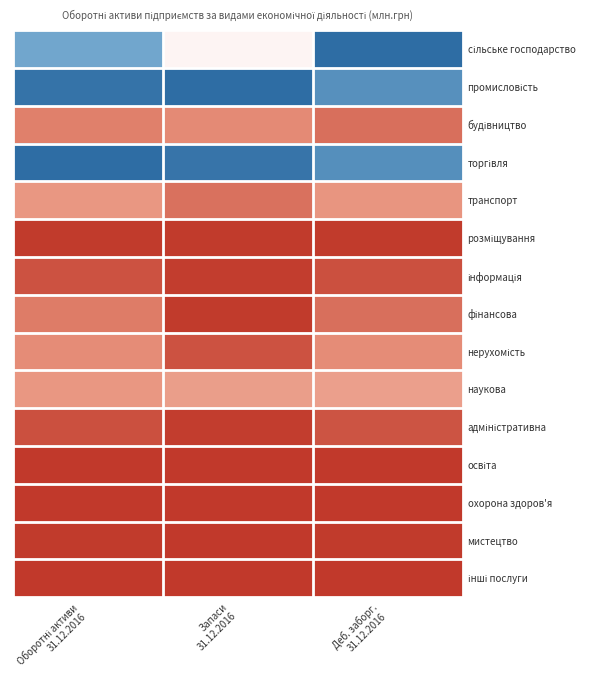

Between Оборотні активи 31.12.2016 and Деб. заборг. 31.12.2016, which series saw the biggest shift?

сільське господарство